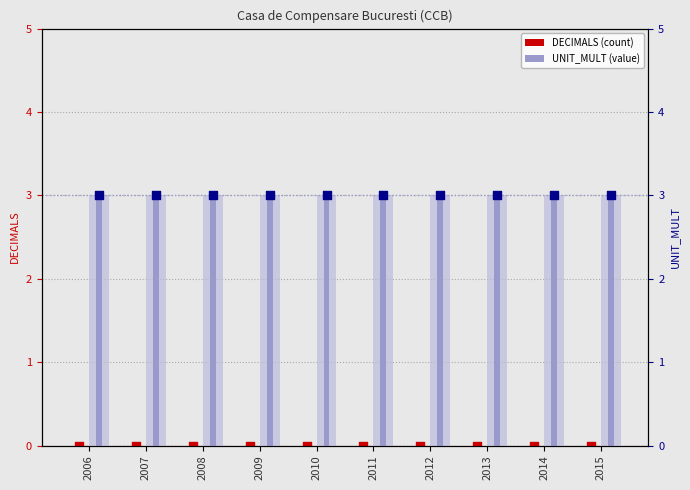

Is the value of DECIMALS at 2012 greater than the value of UNIT_MULT at 2010?

No